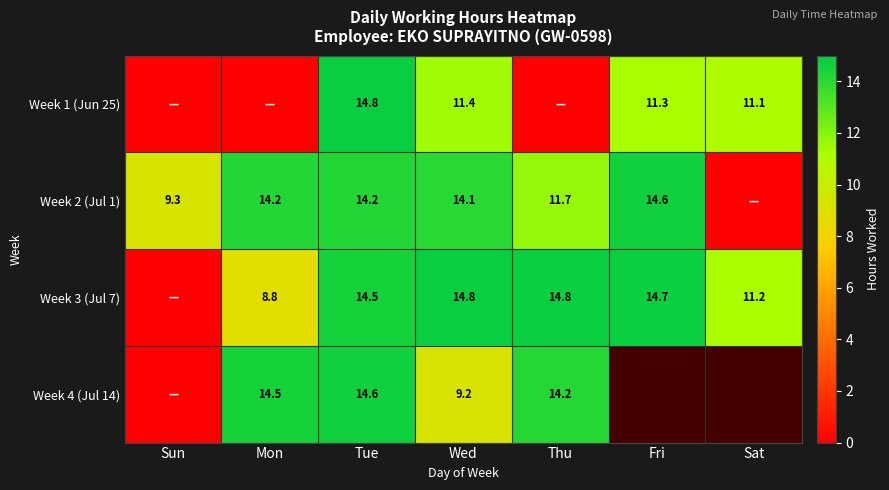

Which category has the lowest value across all series?

Sun